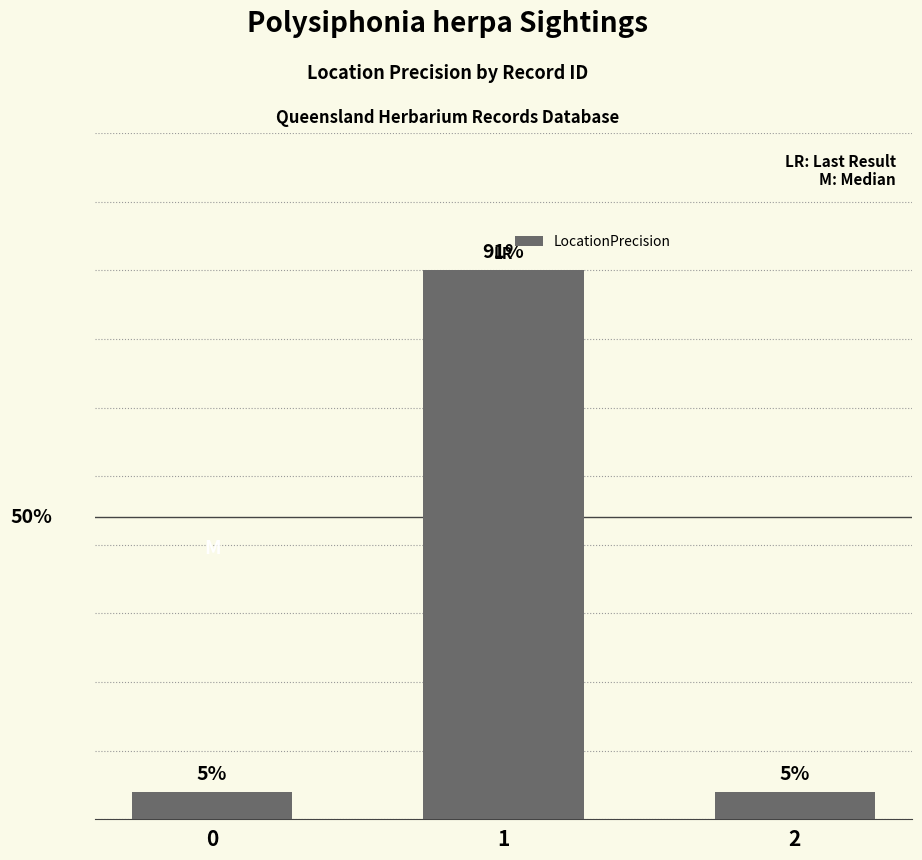

Rank the categories by value from highest to lowest.

1, 0, 2